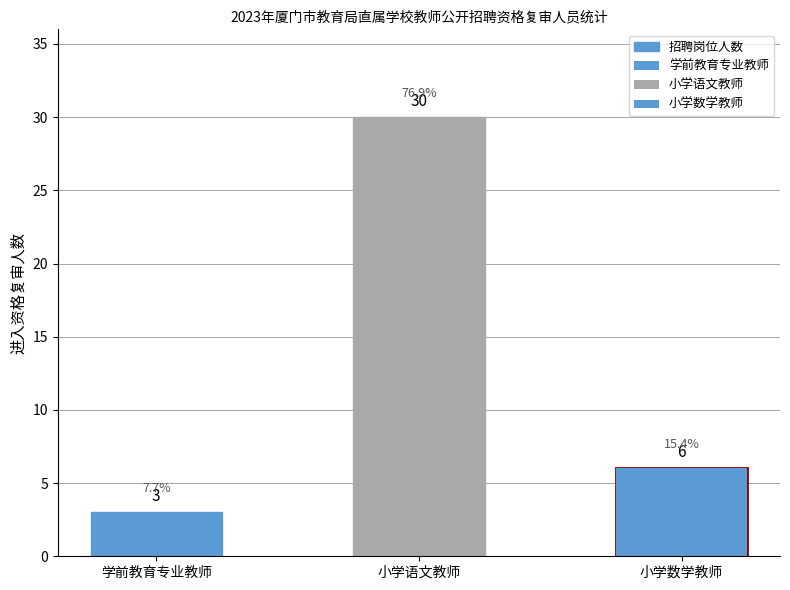

Which has a higher value, 学前教育专业教师 or 小学数学教师?

小学数学教师